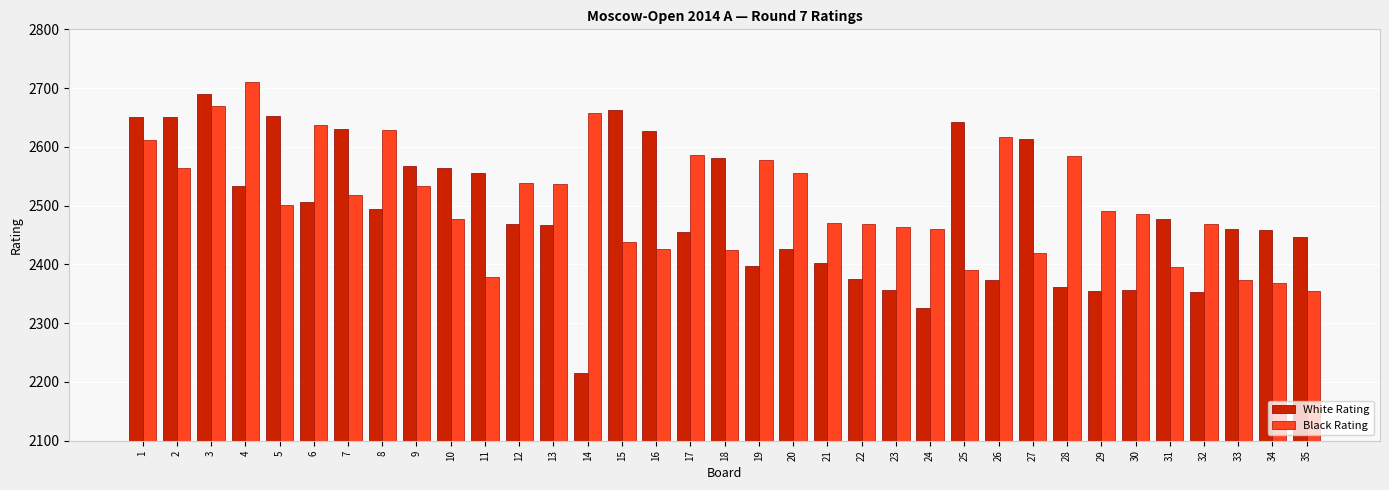

What are all the series names shown in the legend?

White Rating, Black Rating